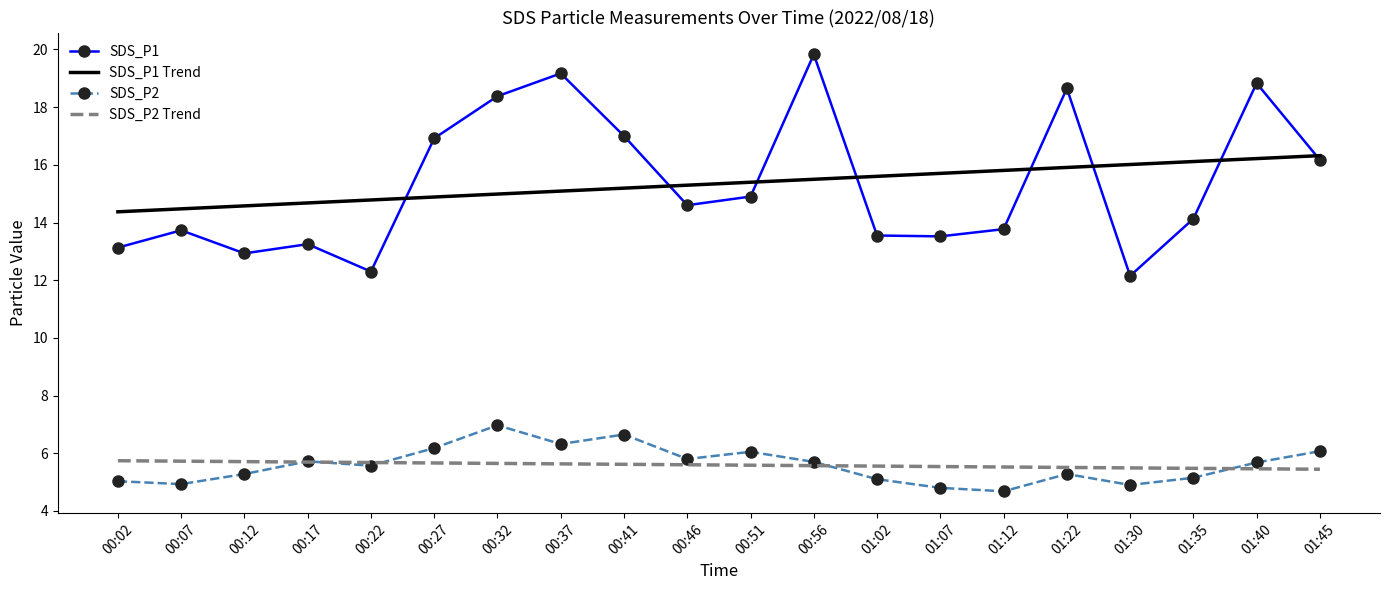

What is the difference between the maximum and minimum values in the SDS_P2 Trend series?

0.3